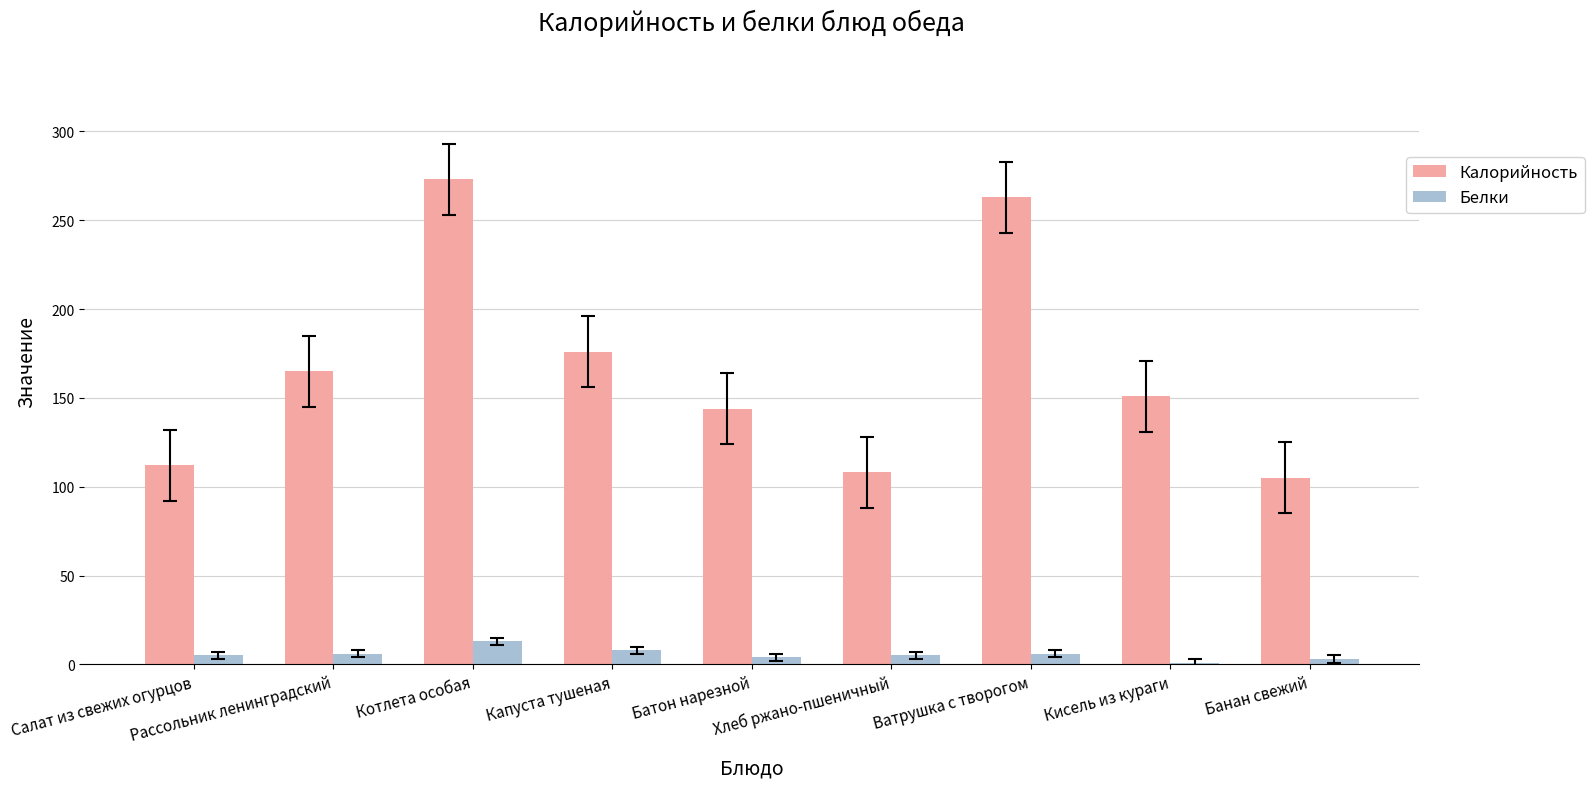

What is the highest value of the Белки series?

13